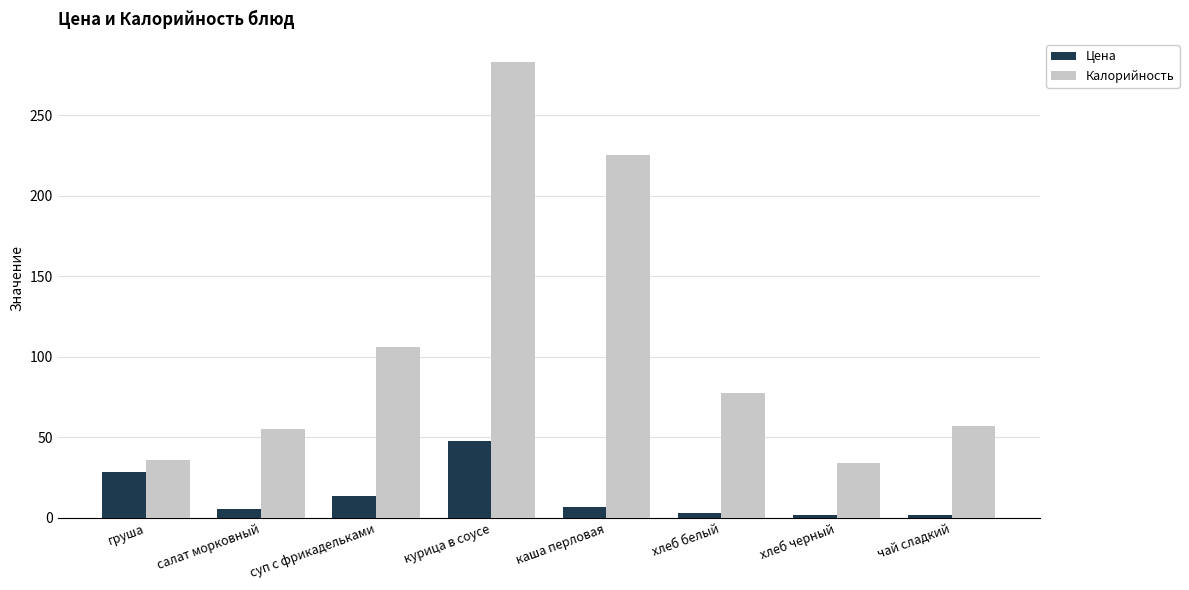

Between каша перловая and хлеб черный, which series saw the biggest shift?

Калорийность